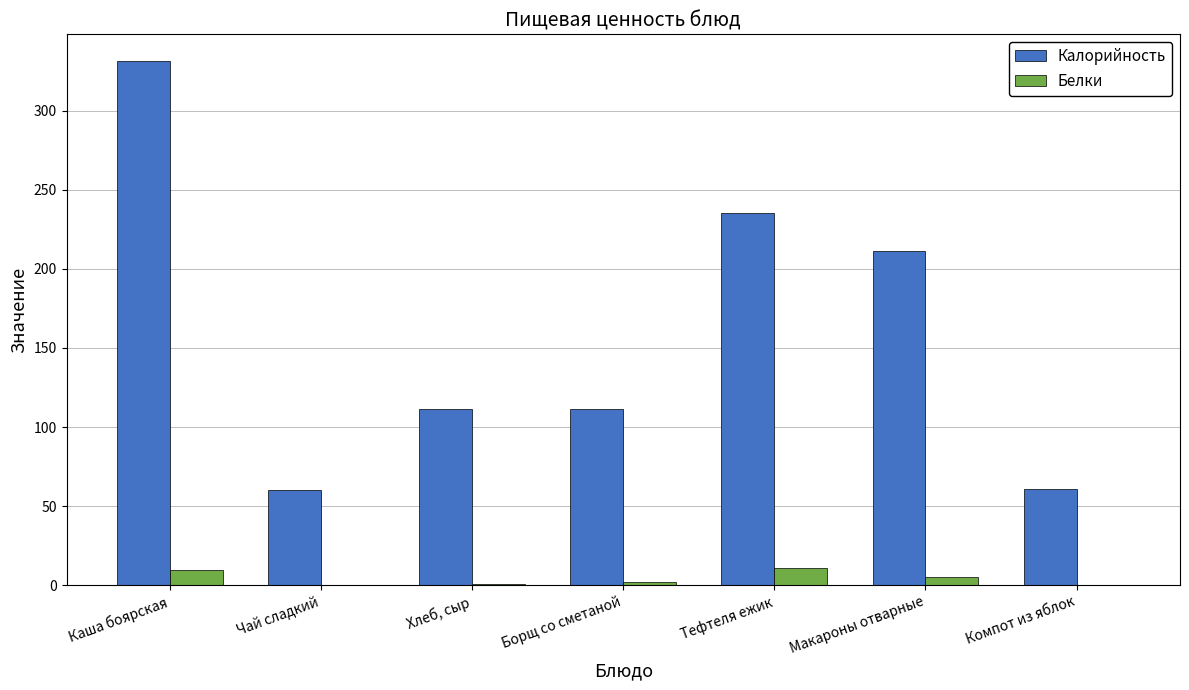

What is the total value across all series at Макароны отварные?

216.6